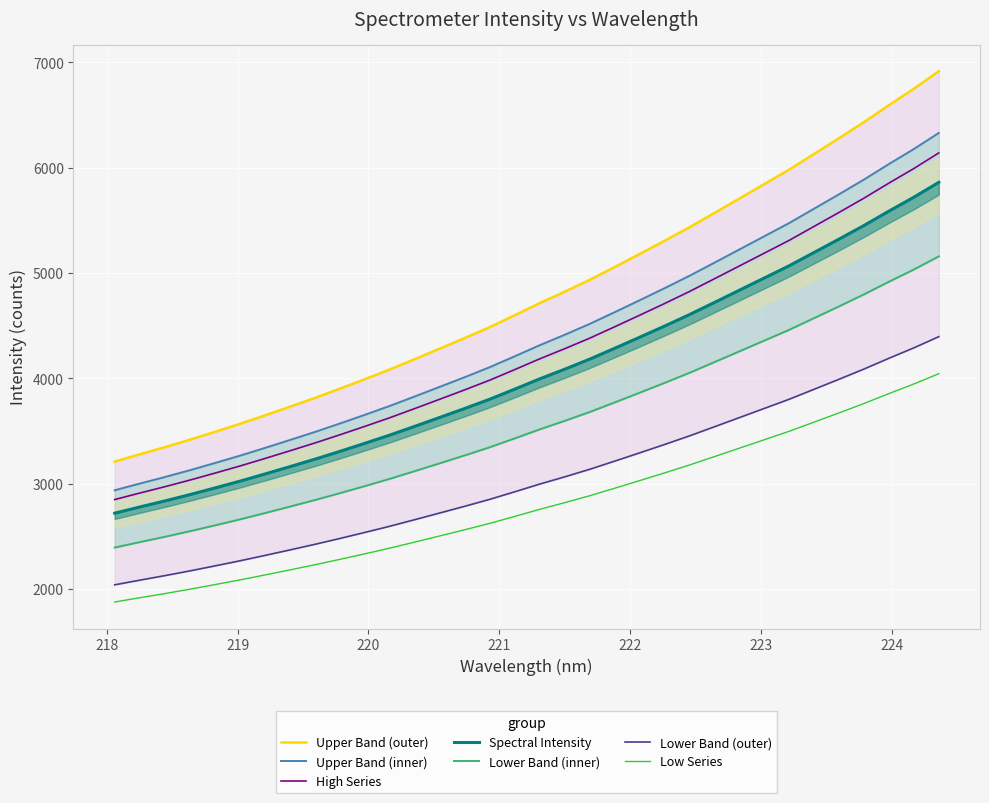

Between 222.0721 and 223.9802, which is larger?

223.9802